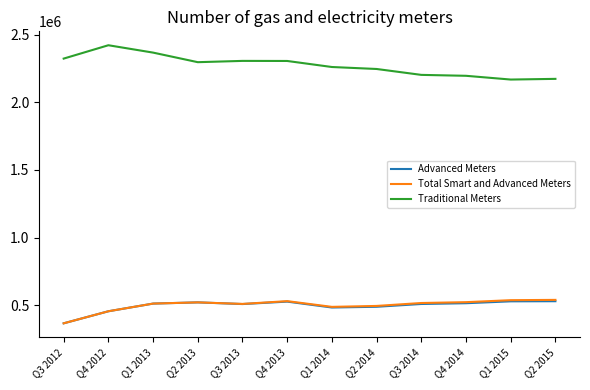

What is the lowest value of the Advanced Meters series?

365007